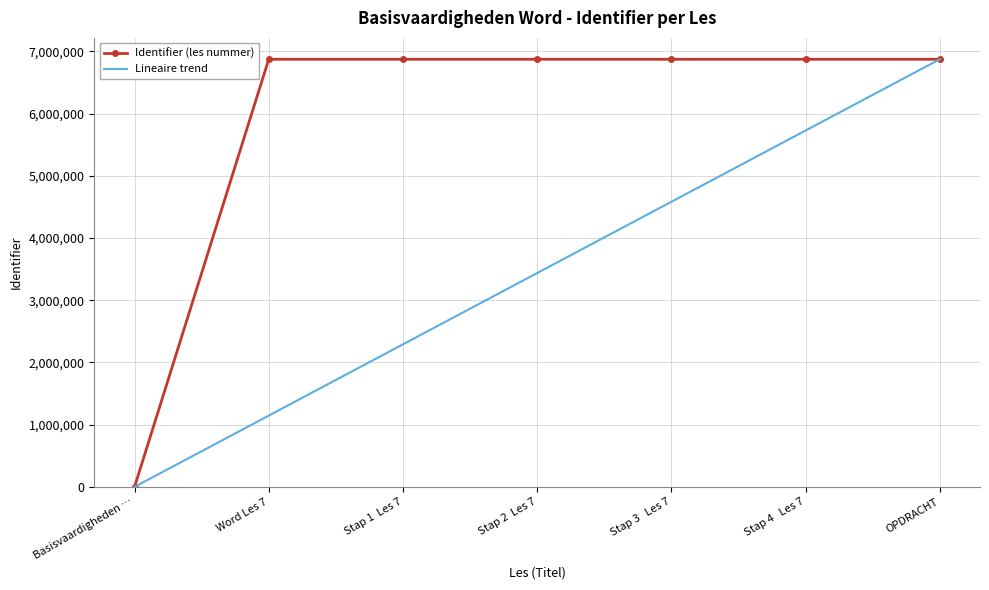

Which category has the lowest value across all series?

Basisvaardigheden …